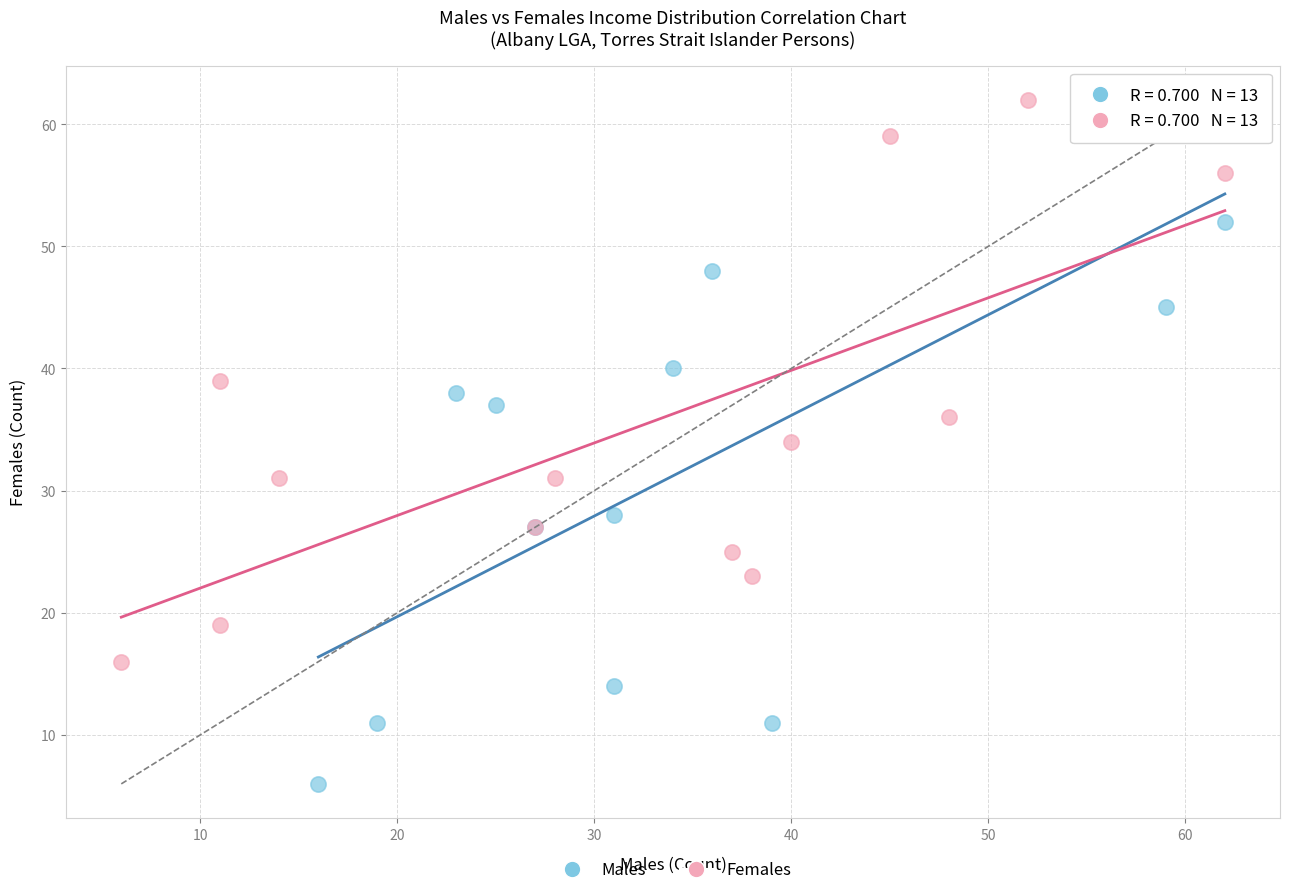

Which series has the widest spread of Y values?

Males